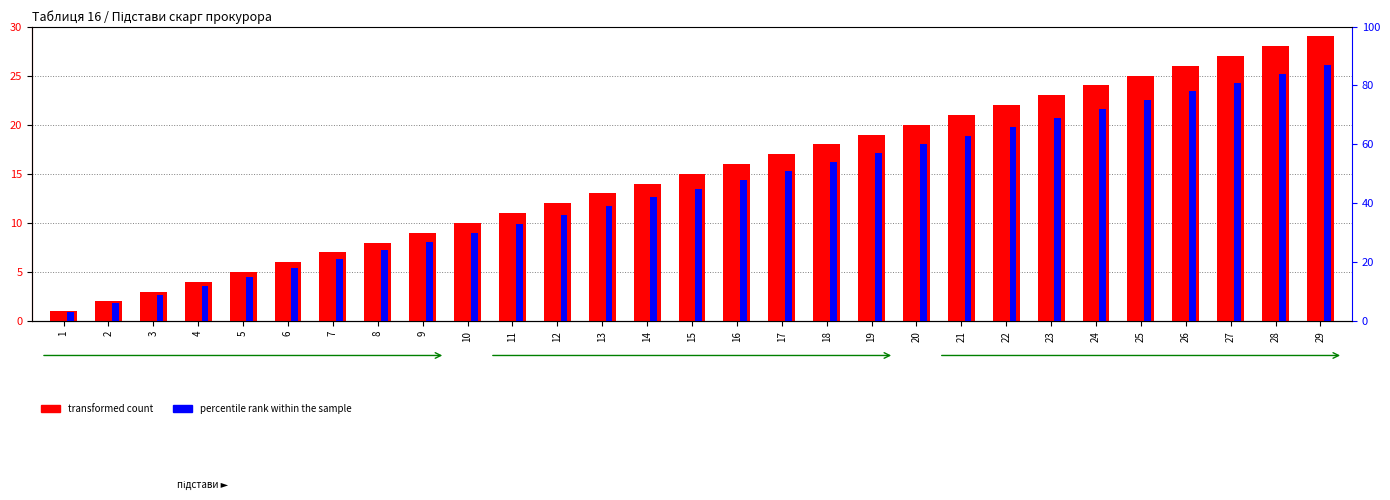

What is the sum of all transformed count values?

435